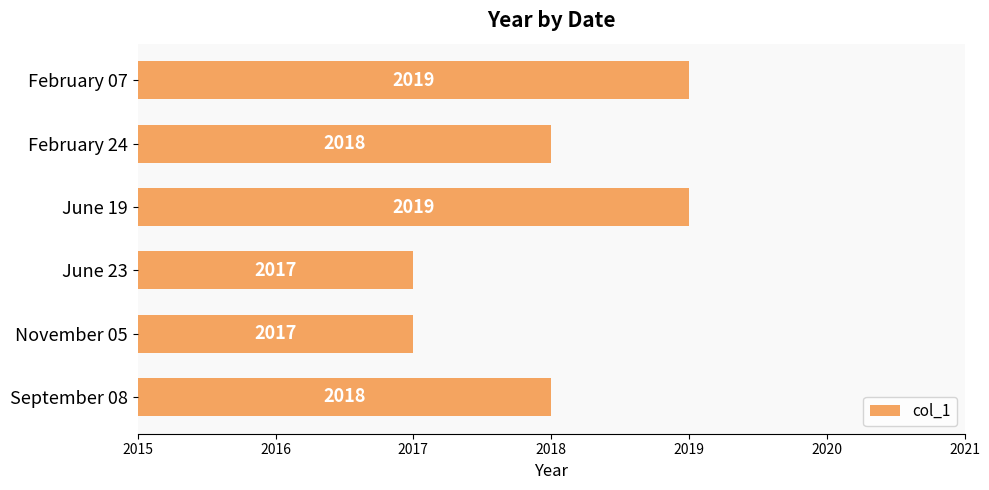

Reading top to bottom, what are all the values shown in this chart?

2019	2018	2019	2017	2017	2018